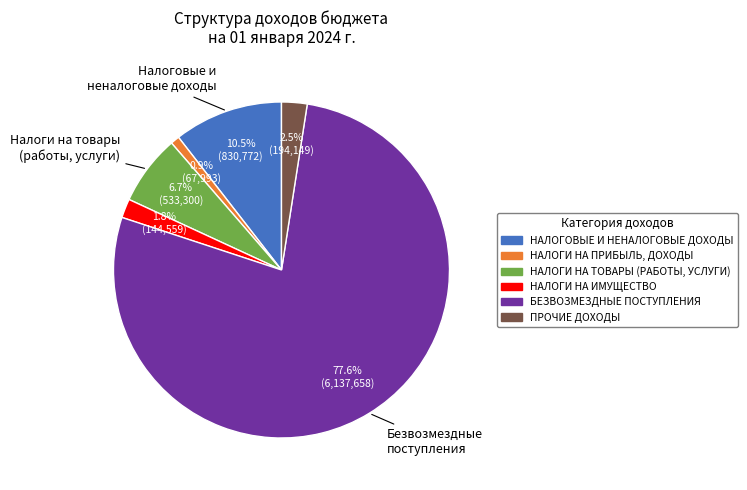

Which category has the smallest portion of the pie?

НАЛОГИ НА ПРИБЫЛЬ, ДОХОДЫ